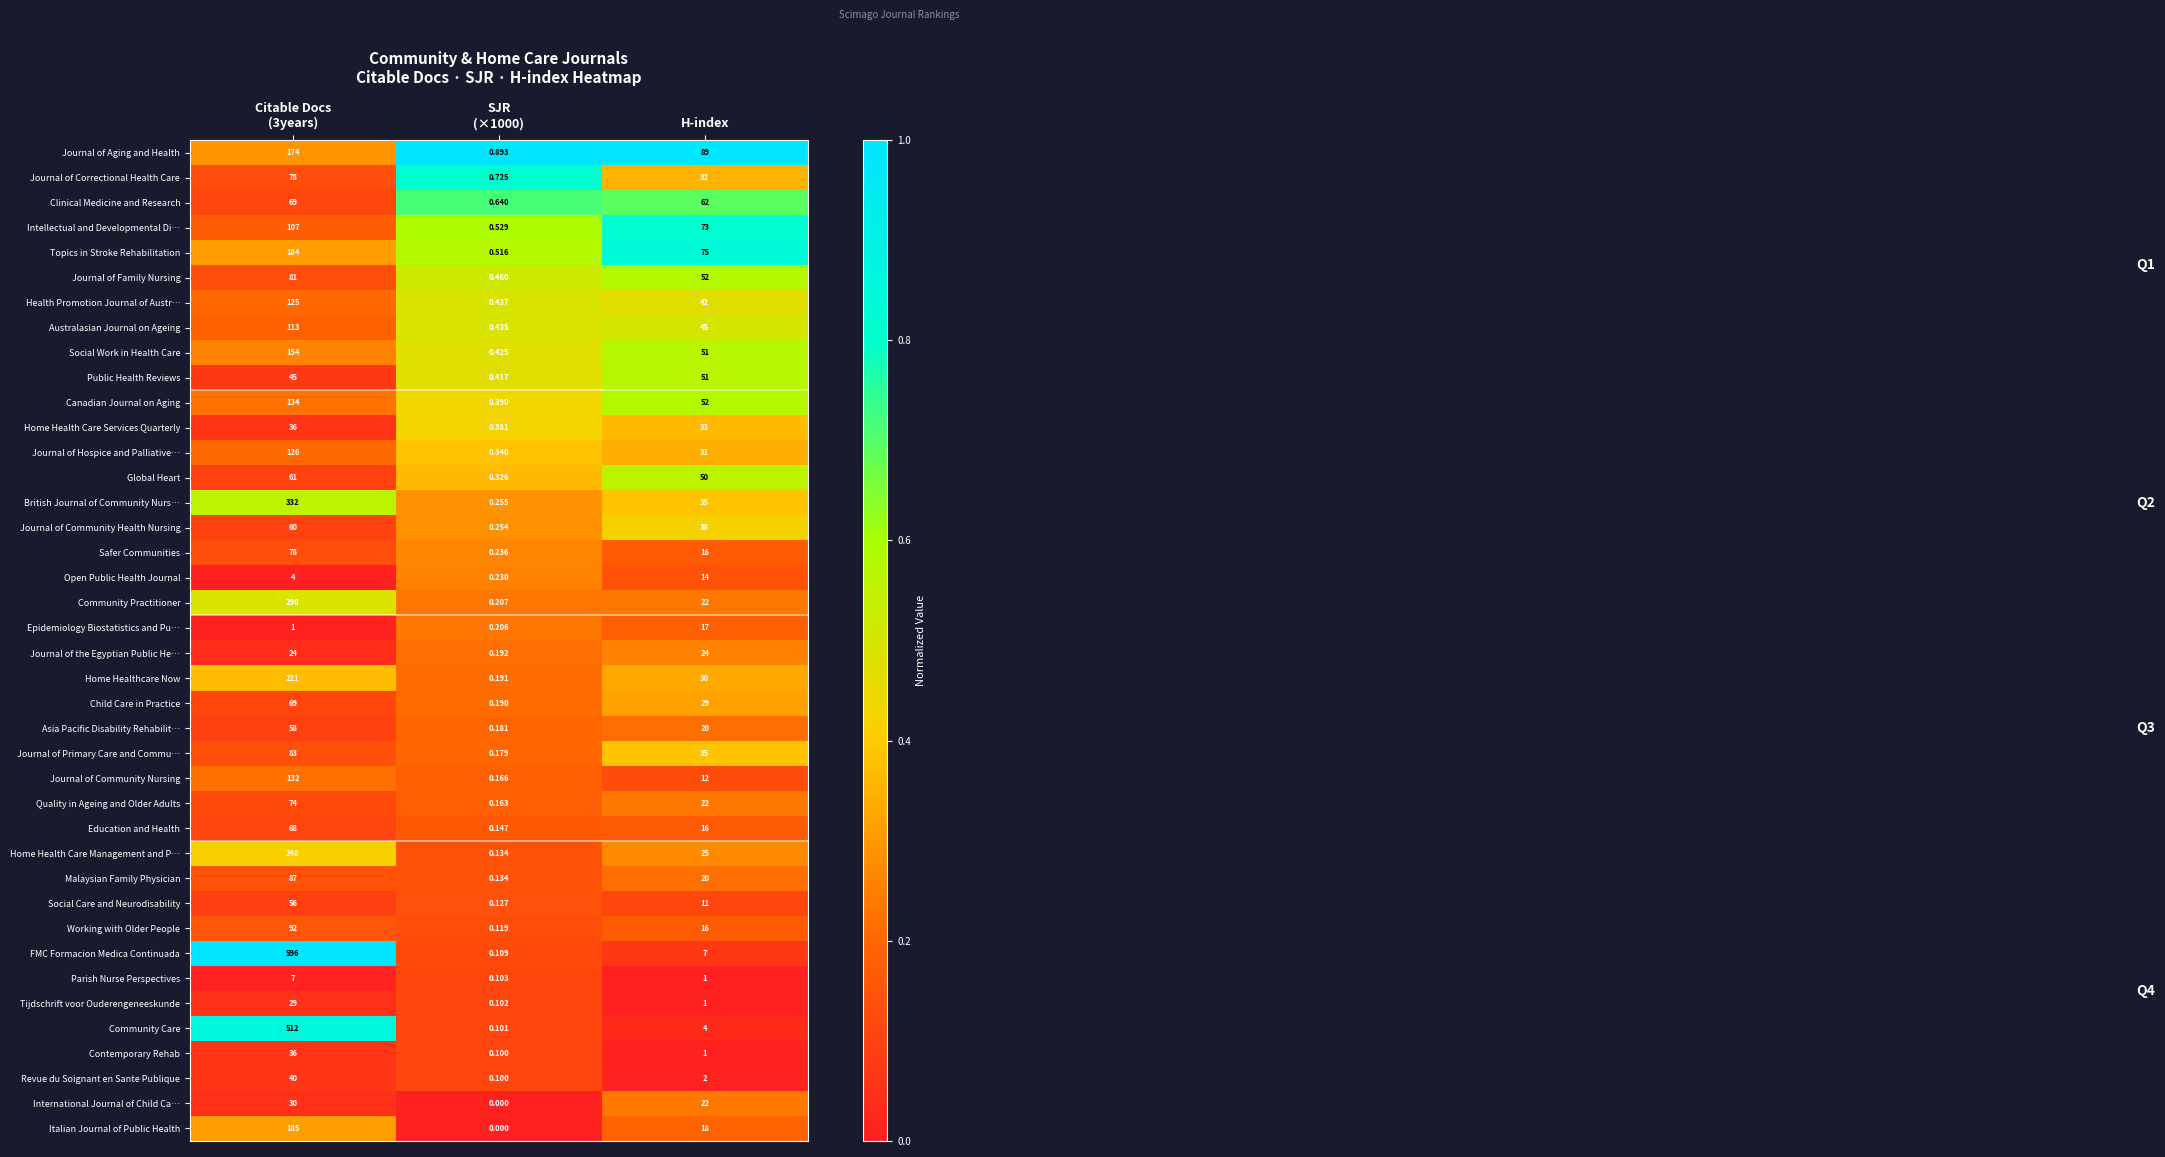

Between Citable Docs
(3years) and H-index, which series saw the biggest shift?

FMC Formacion Medica Continuada